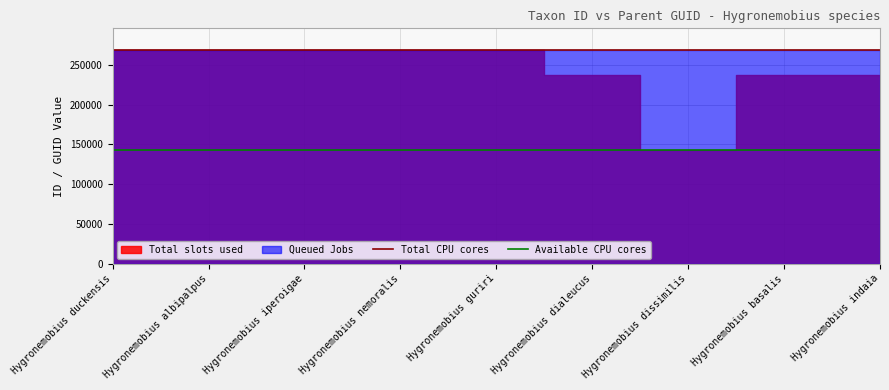

Between Hygronemobius duckensis and Hygronemobius albipalpus, which series saw the biggest shift?

Total CPU cores